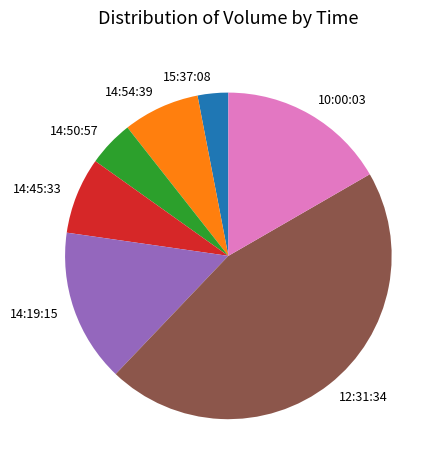

Which has a higher value, 12:31:34 or 14:54:39?

12:31:34